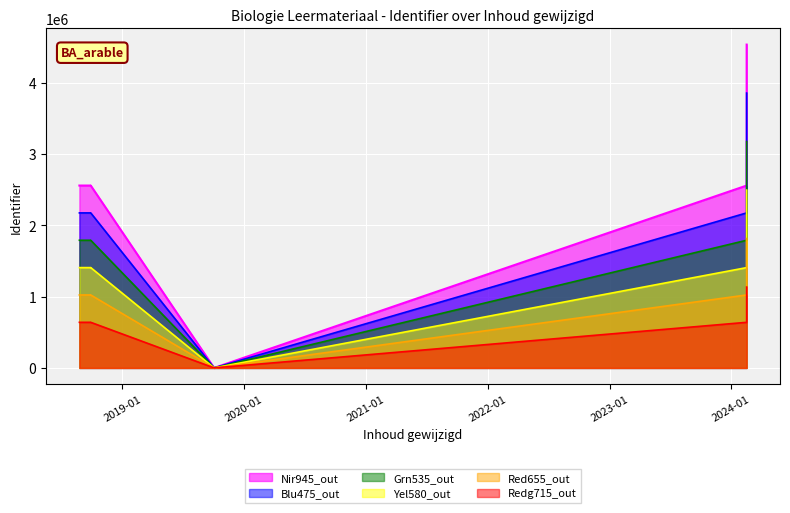

What is the difference between the maximum and minimum values?

4535293